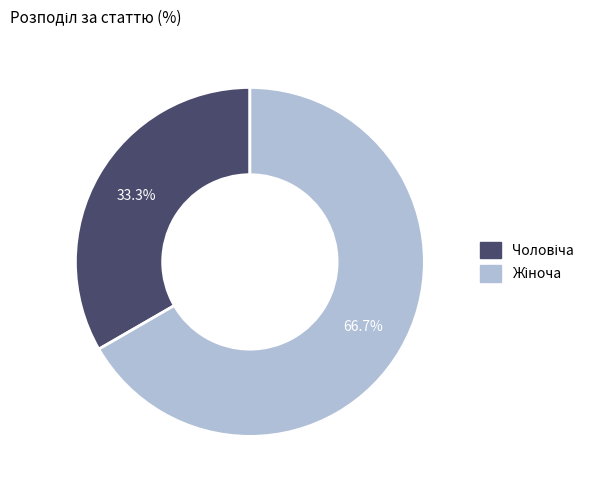

Is there any slice that represents more than half of the pie?

Yes